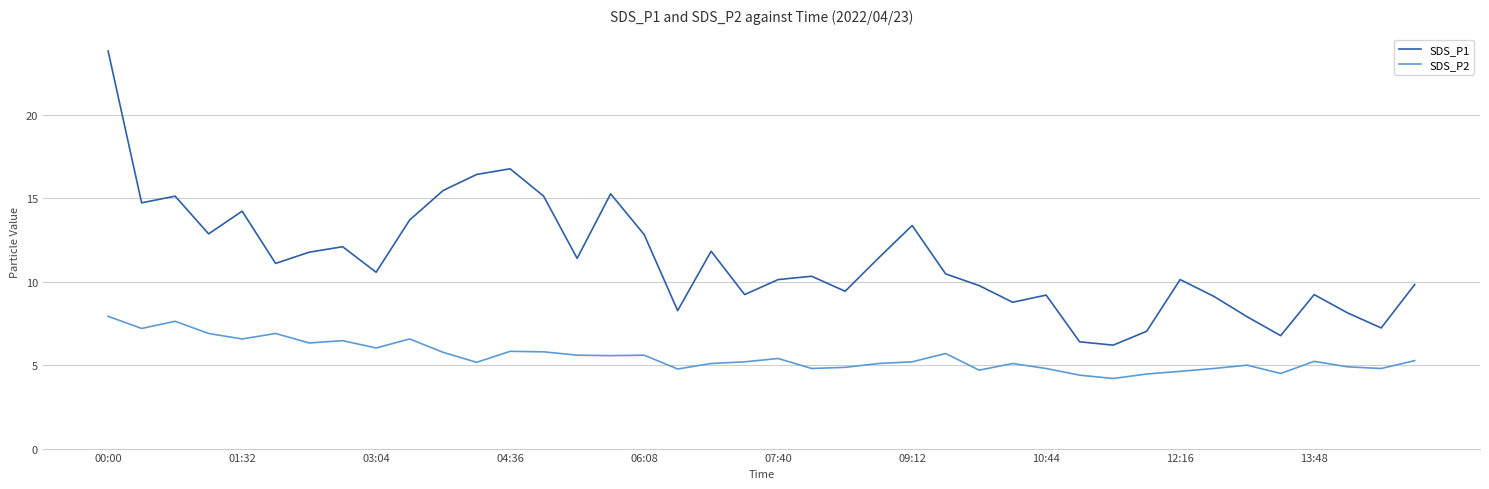

List the series in order of their peak value, highest first.

SDS_P1, SDS_P2